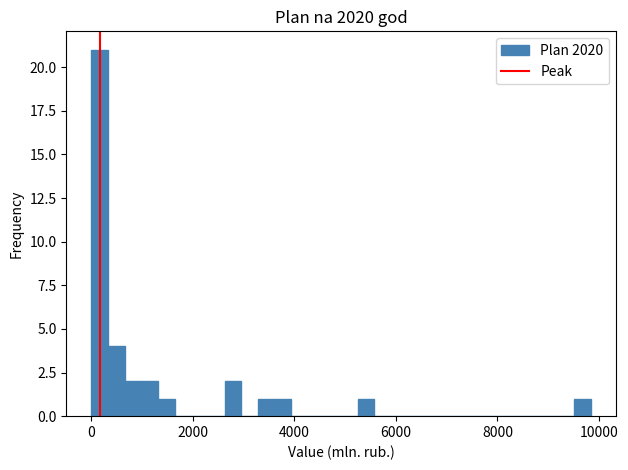

Read against the x-axis, roughly where is the centre of the tallest bar?

200